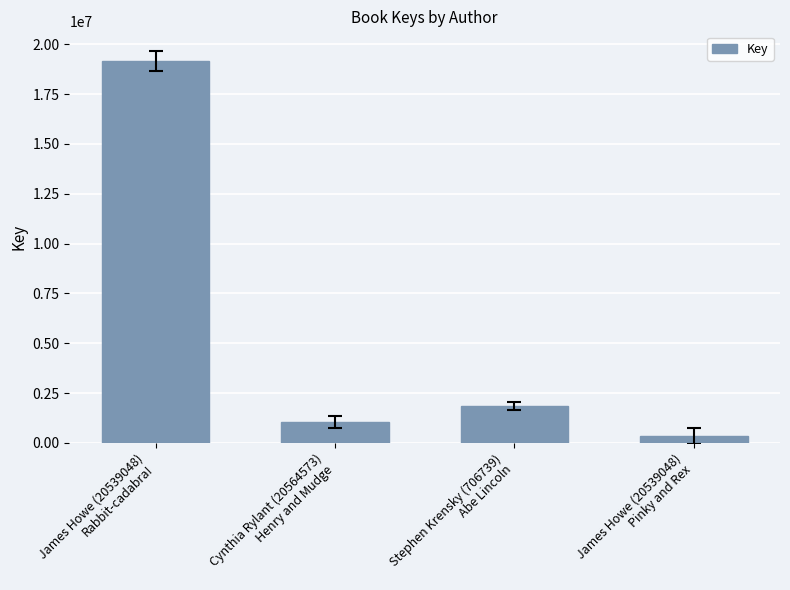

Which has a higher value, James Howe (20539048)
Rabbit-cadabra! or Cynthia Rylant (20564573)
Henry and Mudge?

James Howe (20539048)
Rabbit-cadabra!